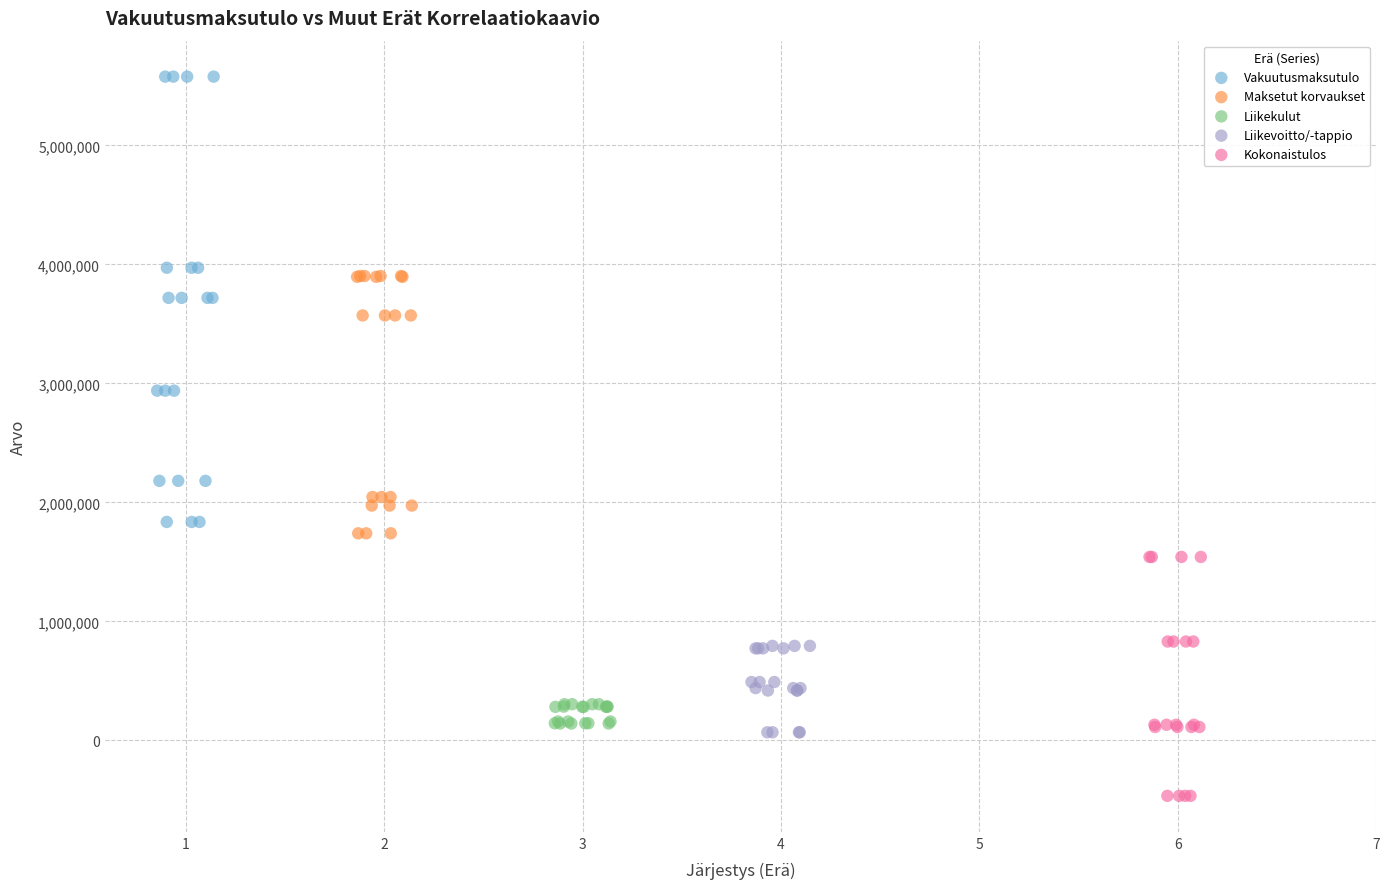

Which series reaches the minimum Y coordinate?

Kokonaistulos